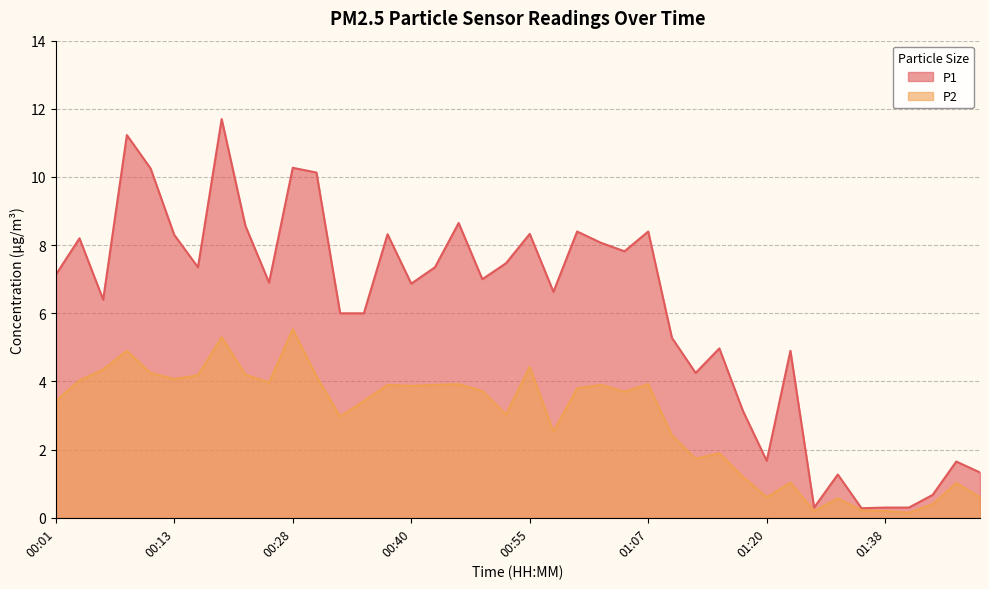

What is the difference between the highest and lowest values at 00:55?

3.9